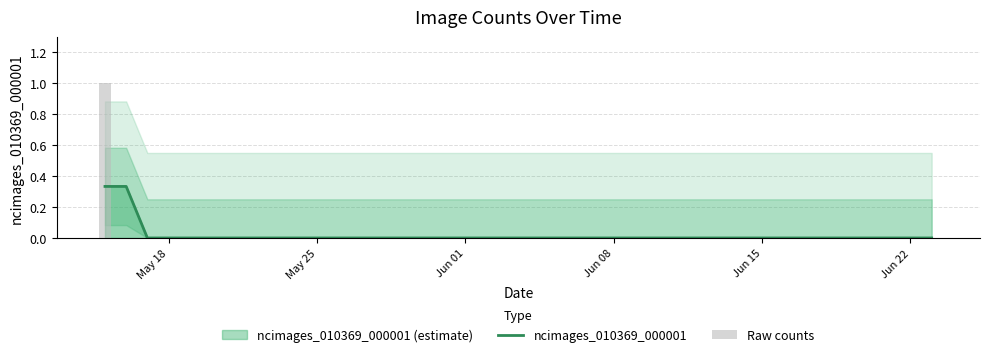

Which category has the lowest value in the Raw counts series?

May 25